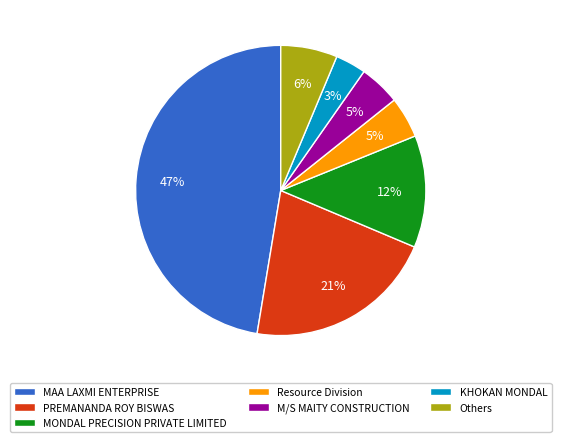

True or false: MONDAL PRECISION PRIVATE LIMITED accounts for 25% of the total.

False